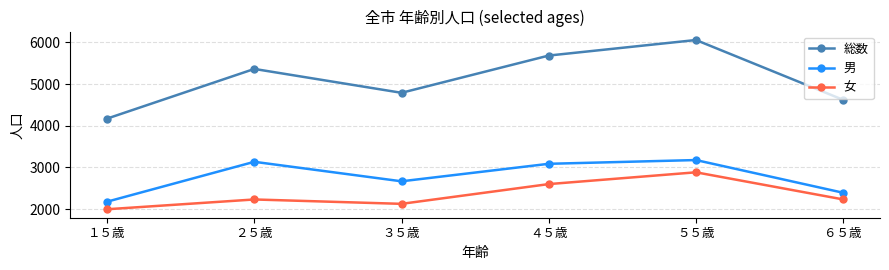

What value does the 男 series have at ４５歳?

3085